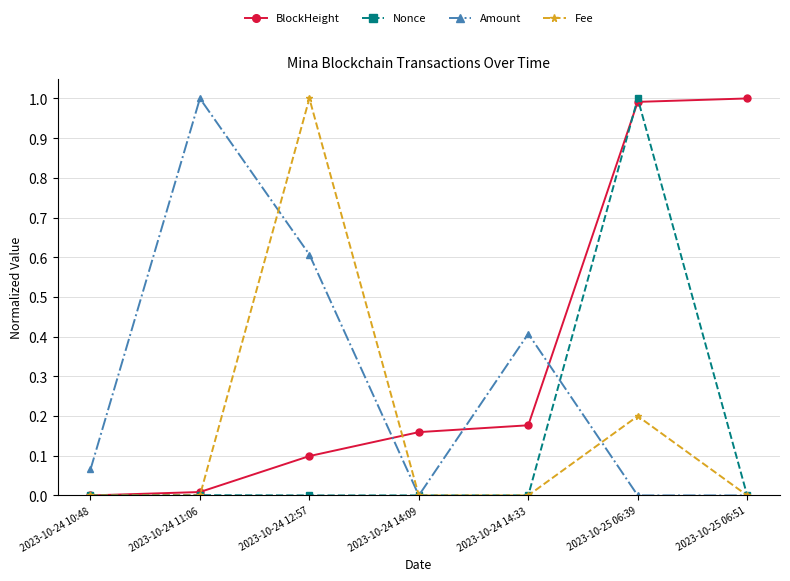

Does the chart display data point markers on the line(s)?

Yes